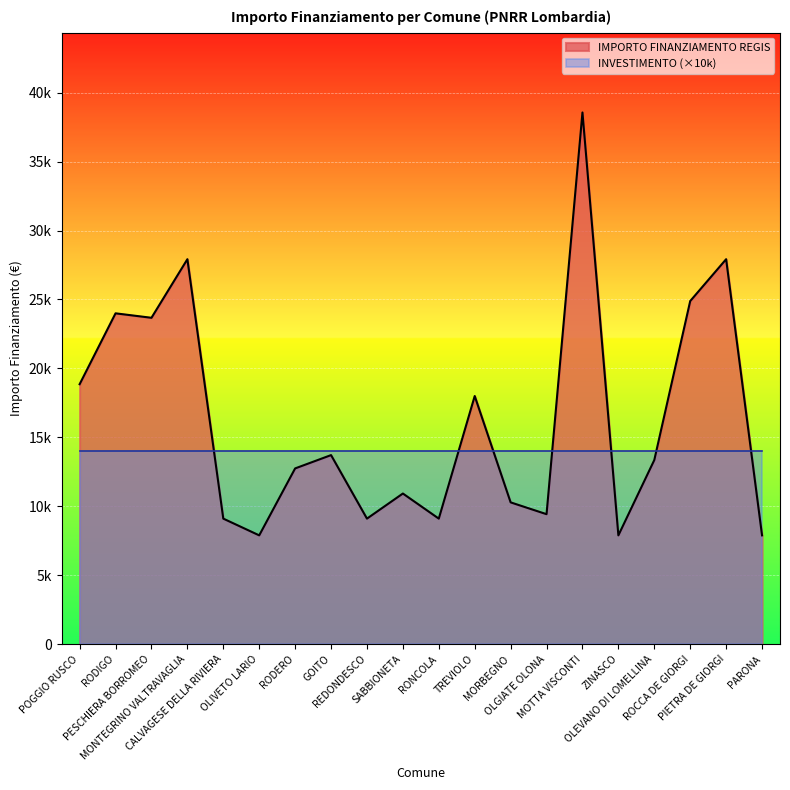

What is the maximum value shown in the chart?

38565